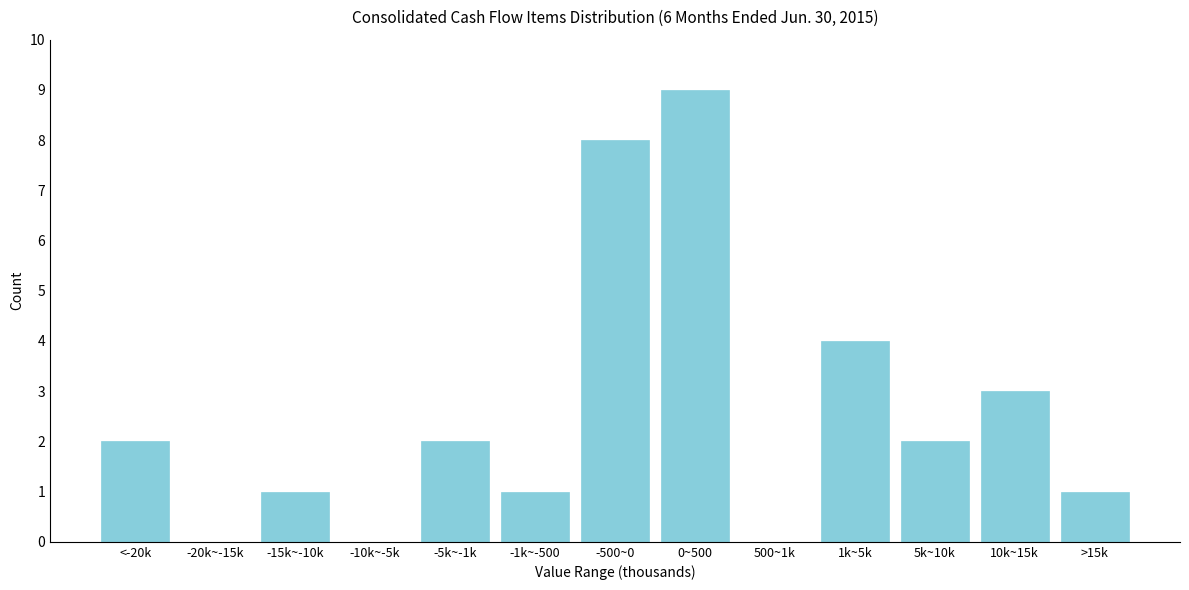

Reading left to right, what are all the values shown in this chart?

<-20k=2	-20k~-15k=0	-15k~-10k=1	-10k~-5k=0	-5k~-1k=2	-1k~-500=1	-500~0=8	0~500=9	500~1k=0	1k~5k=4	5k~10k=2	10k~15k=3	>15k=1